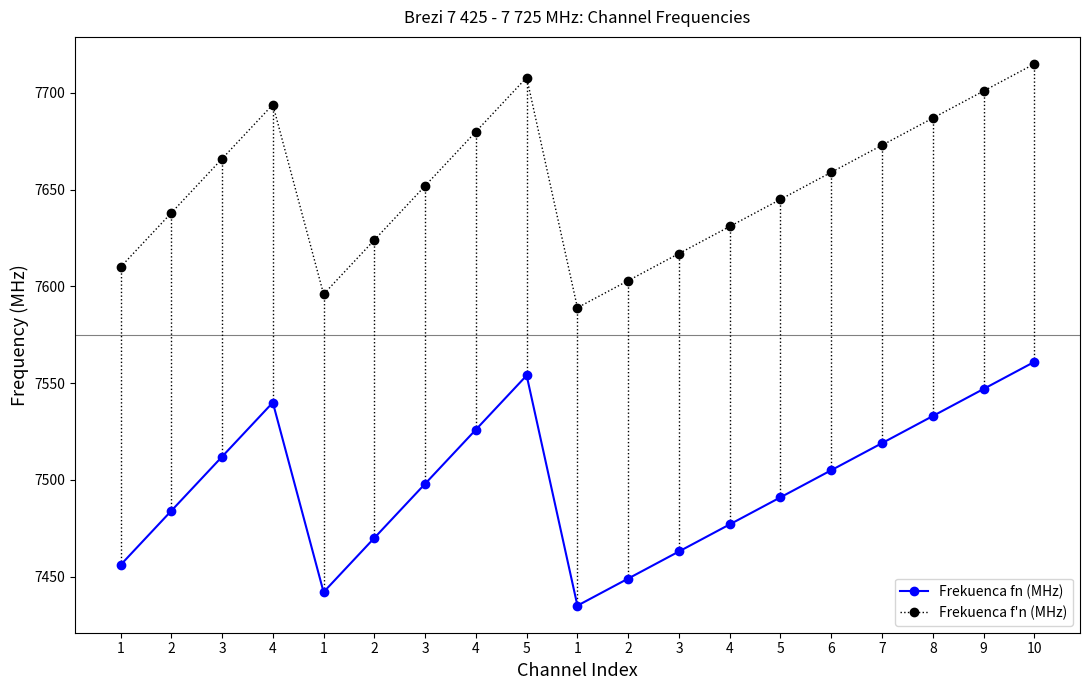

What is the difference between the second highest and minimum values in the Frekuenca fn (MHz) series?

119